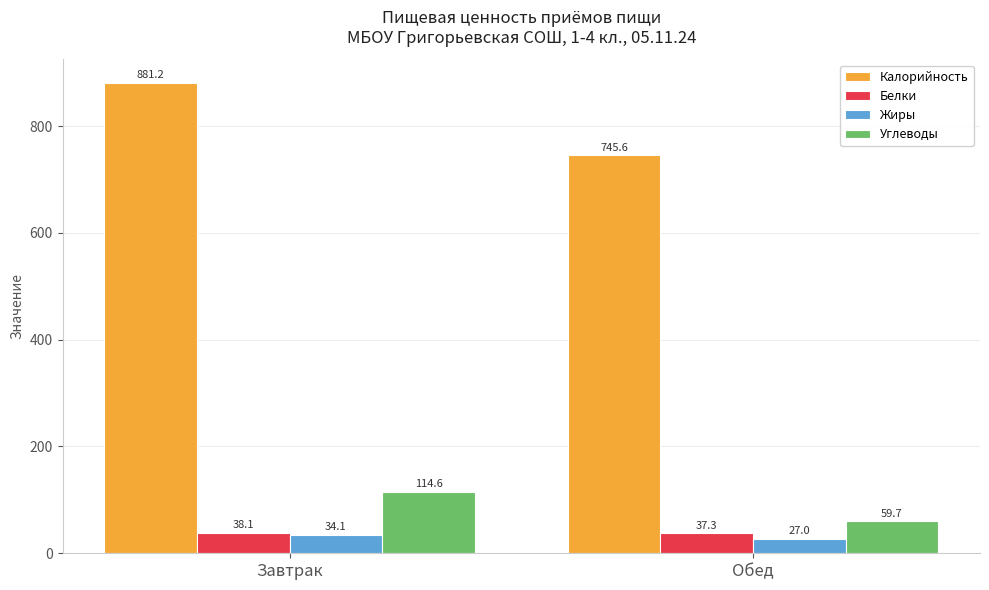

What is the label of the 2nd bar from the left?

Обед